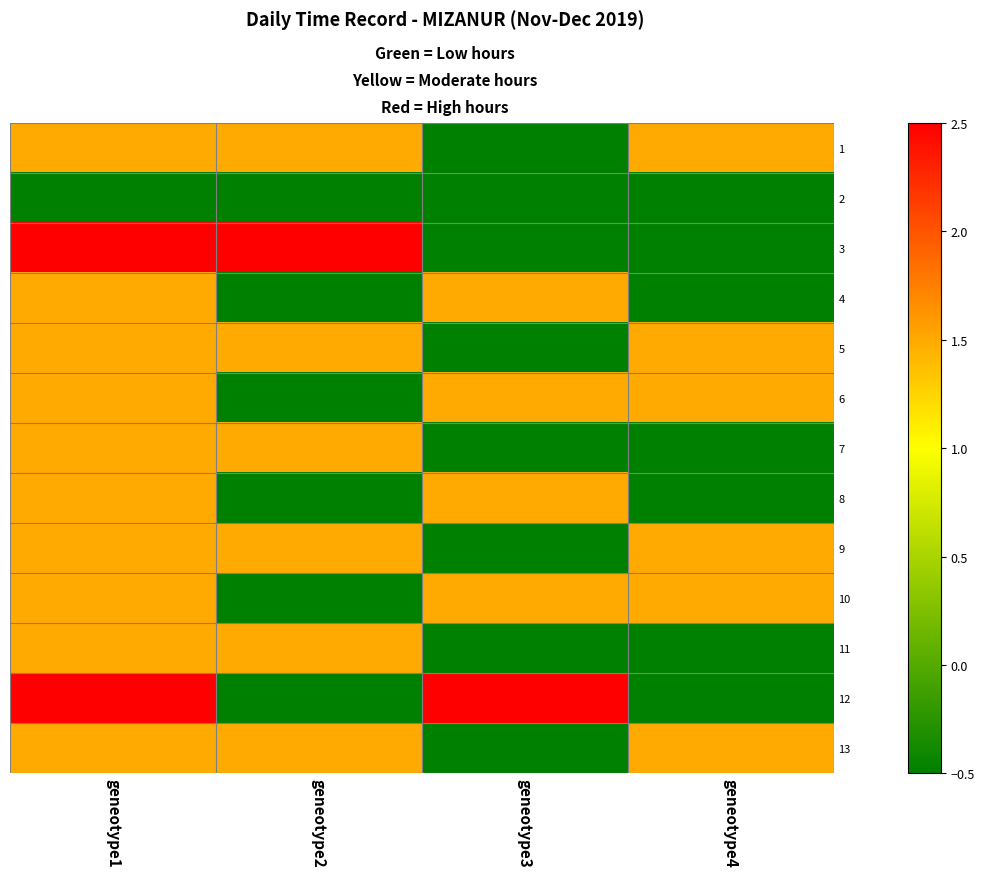

Which series has the widest spread of values?

3